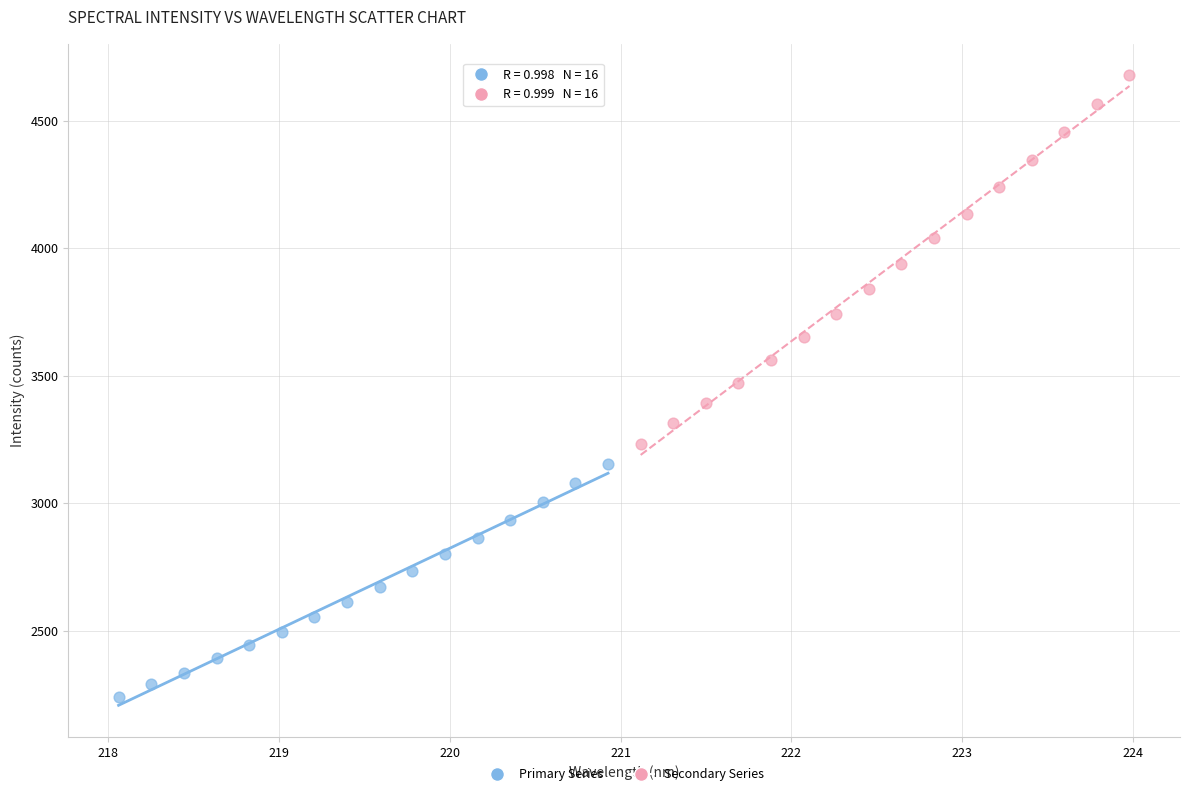

Which series contains the highest Y value?

Secondary Series